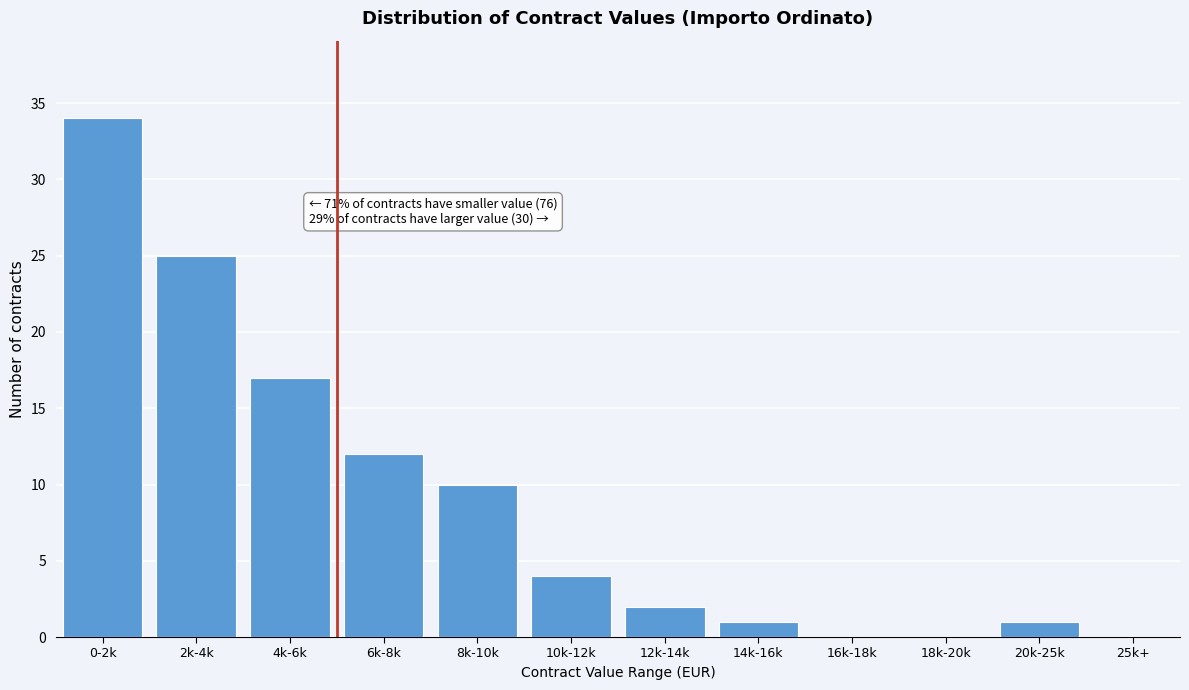

Reading left to right, extract all data points from this chart.

0-2k=34	2k-4k=25	4k-6k=17	6k-8k=12	8k-10k=10	10k-12k=4	12k-14k=2	14k-16k=1	16k-18k=0	18k-20k=0	20k-25k=1	25k+=0